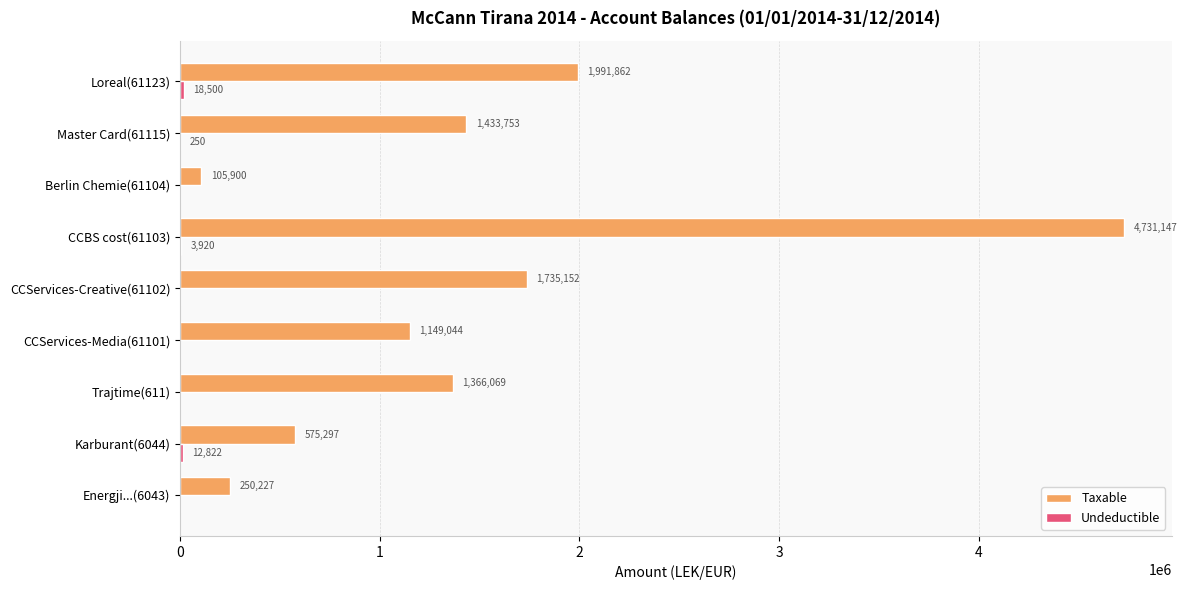

How many distinct data groups are displayed?

2